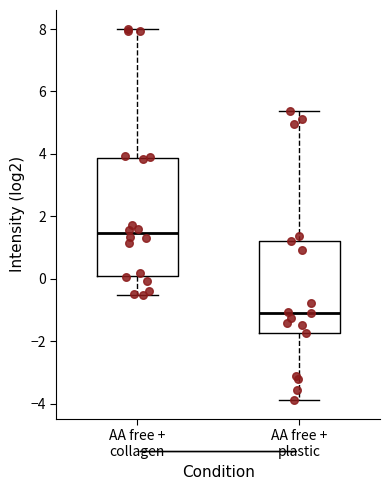

Where does the median line of the box for AA free + plastic sit on the y-axis? The values are not printed on the chart, so give them approximately, as read against the axis.

-1.2